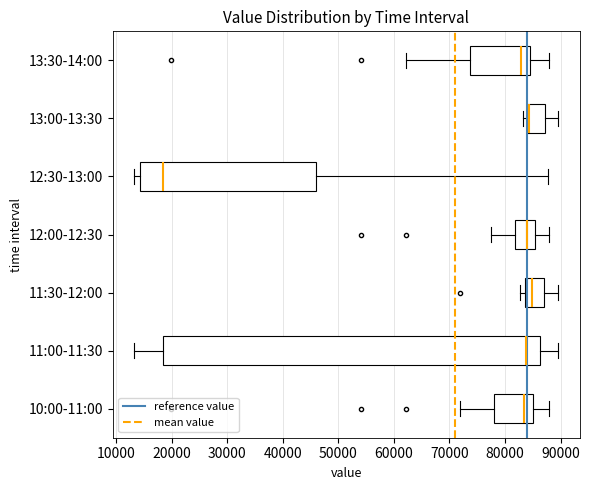

Reading bottom to top, read every box against the x-axis: the position of its median line, the range the box covers, and the ends of its whiskers. The values are not printed on the chart, so give them approximately, as read against the axis.

10:00-11:00: median 83000, box 78000 to 85000, whiskers 72000 to 88000
11:00-11:30: median 84000, box 18000 to 86000, whiskers 13000 to 90000
11:30-12:00: median 85000, box 84000 to 87000, whiskers 83000 to 90000
12:00-12:30: median 84000, box 82000 to 85000, whiskers 78000 to 88000
12:30-13:00: median 18000, box 14000 to 46000, whiskers 13000 to 88000
13:00-13:30: median 84000 (just right of the box's left edge), box 84000 to 87000, whiskers 83000 to 90000
13:30-14:00: median 83000, box 74000 to 84000, whiskers 62000 to 88000